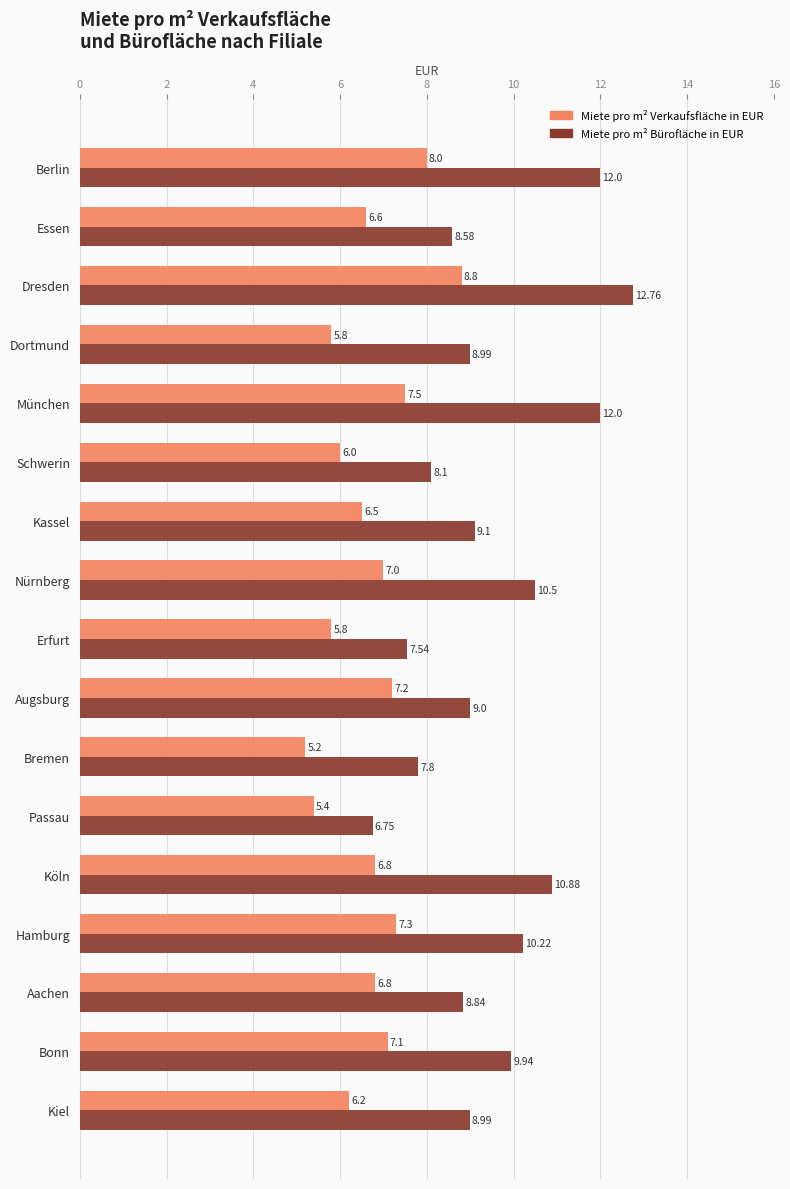

How many data points in Miete pro m² Bürofläche in EUR are less than 9?

8